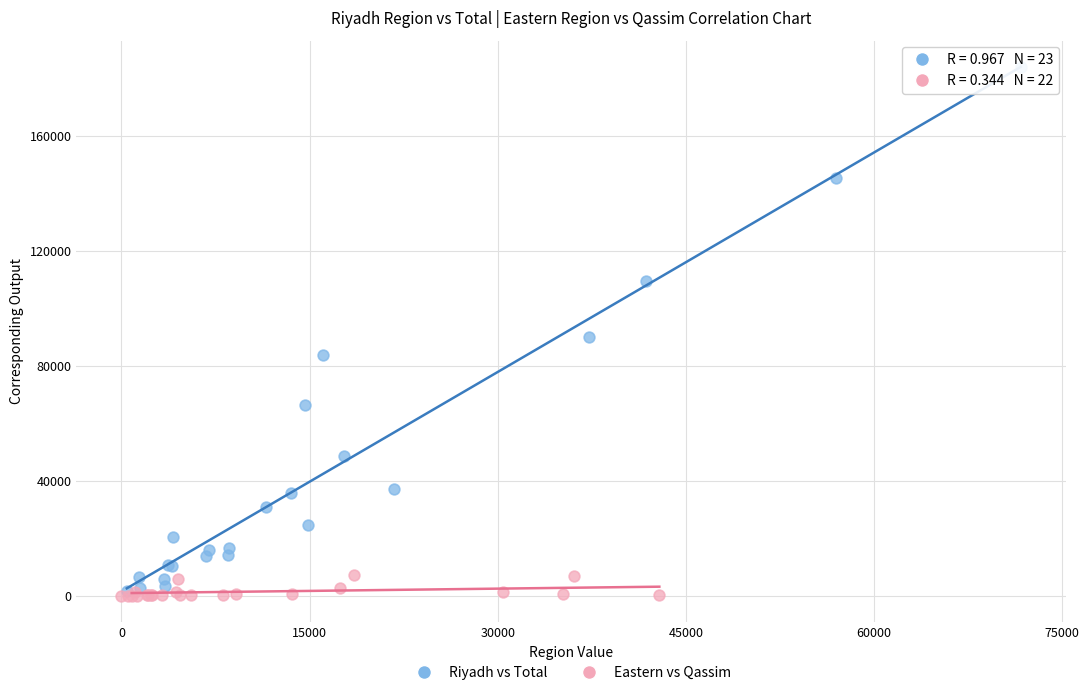

Which series has the largest Y range (max minus min)?

Riyadh vs Total